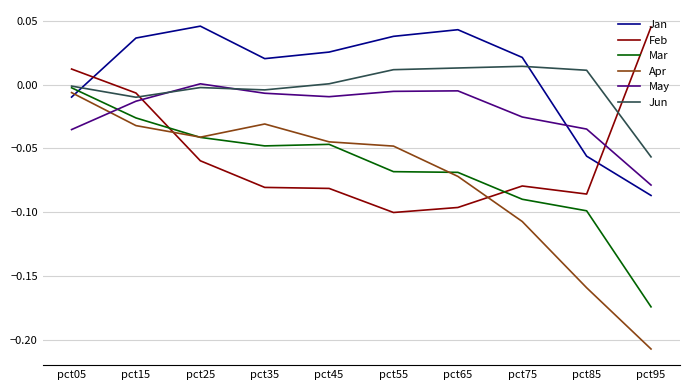

Which series has the largest range (max minus min)?

Apr